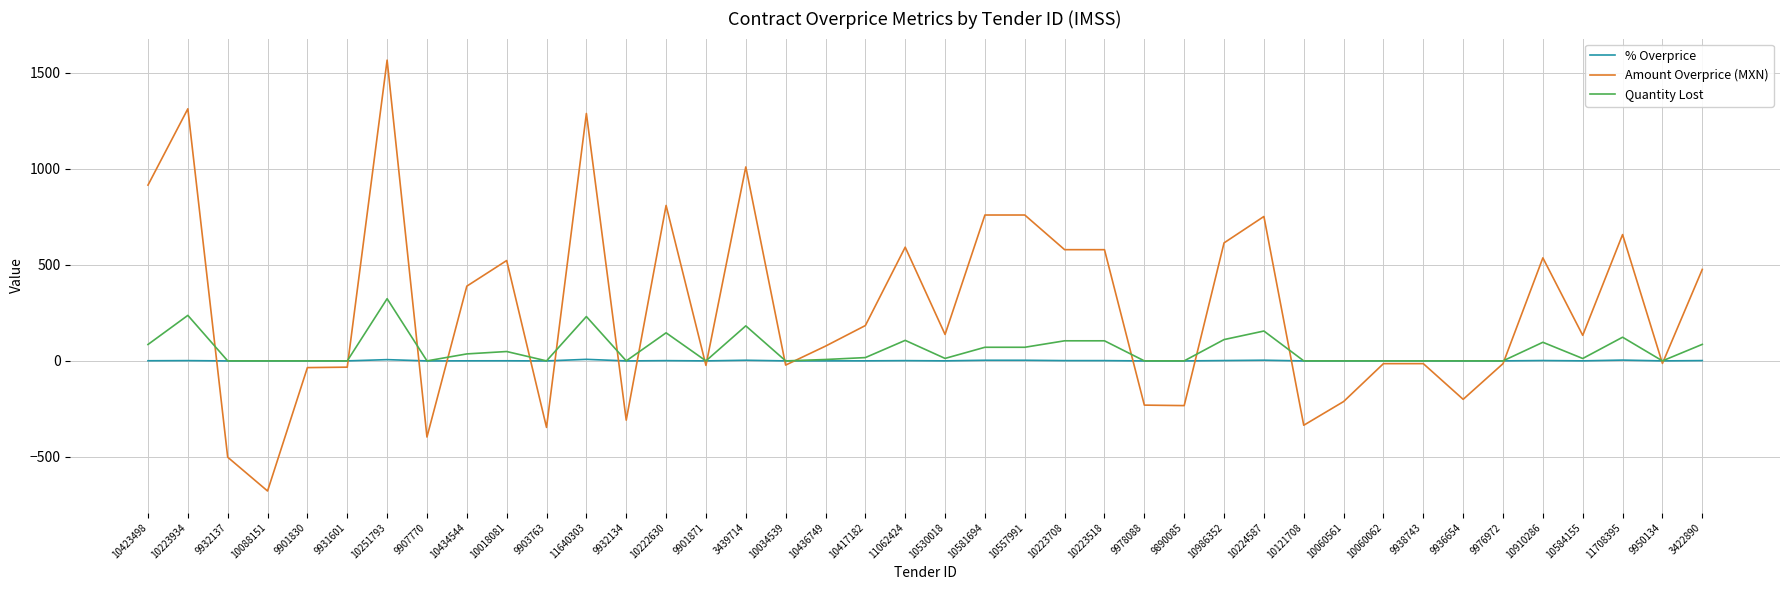

The Amount Overprice (MXN) series shows -32.7 at 9931601. True or false?

True